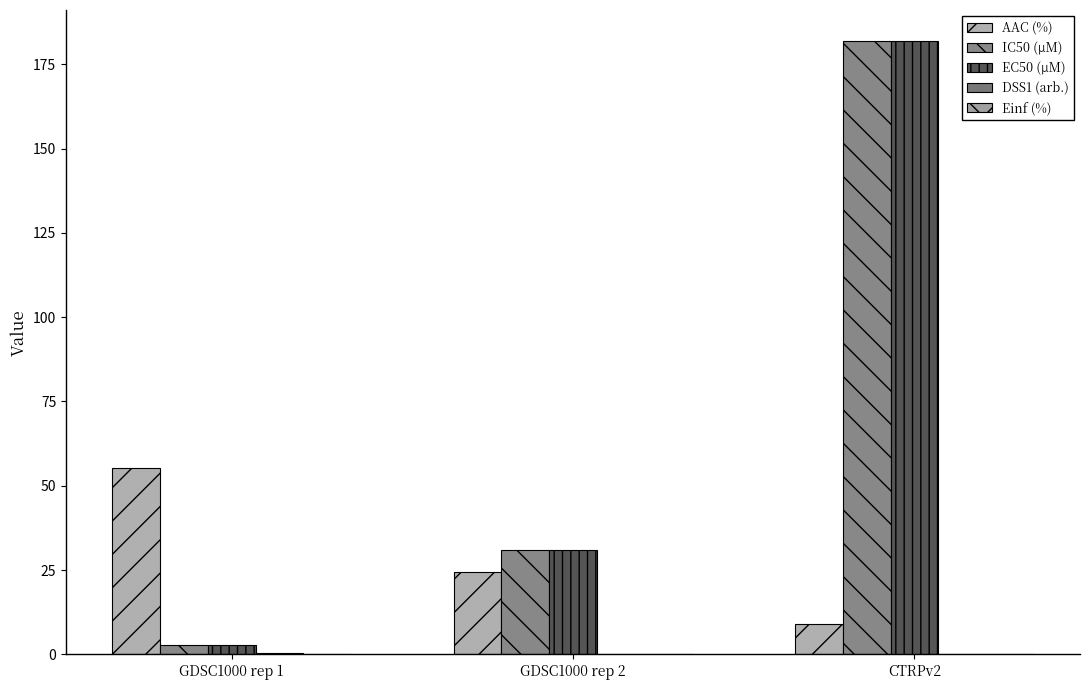

Which series changed the most between GDSC1000 rep 1 and CTRPv2?

IC50 (µM)